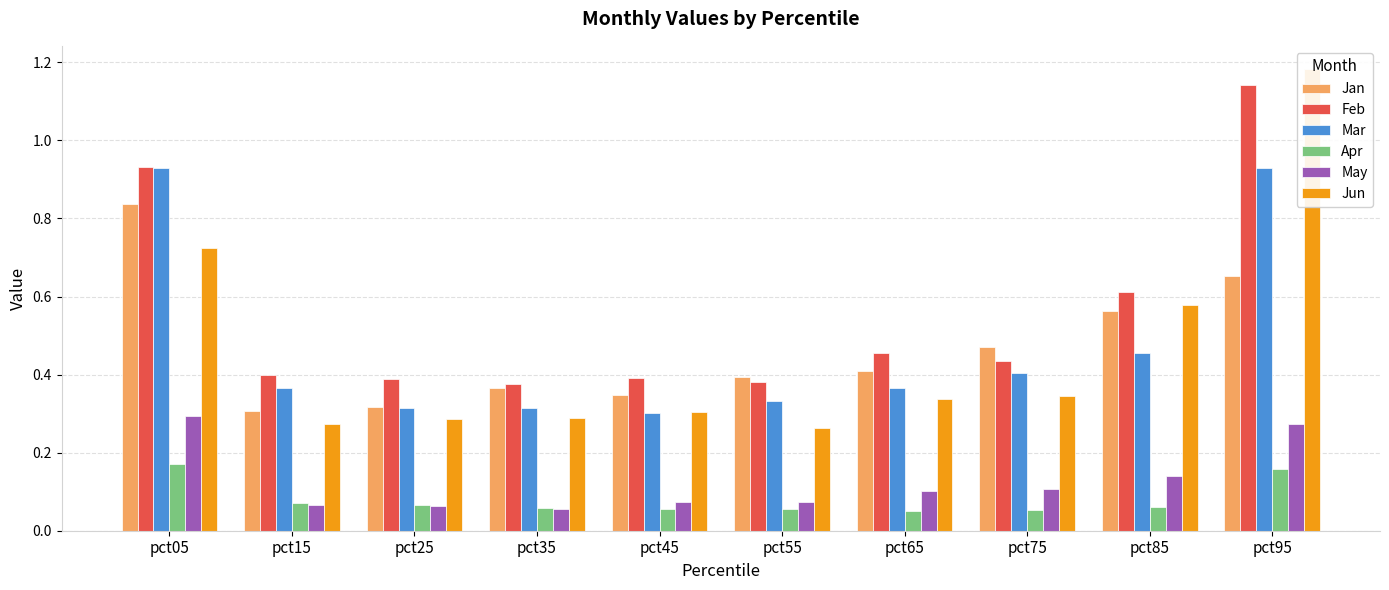

What is the minimum value for Jan?

0.3